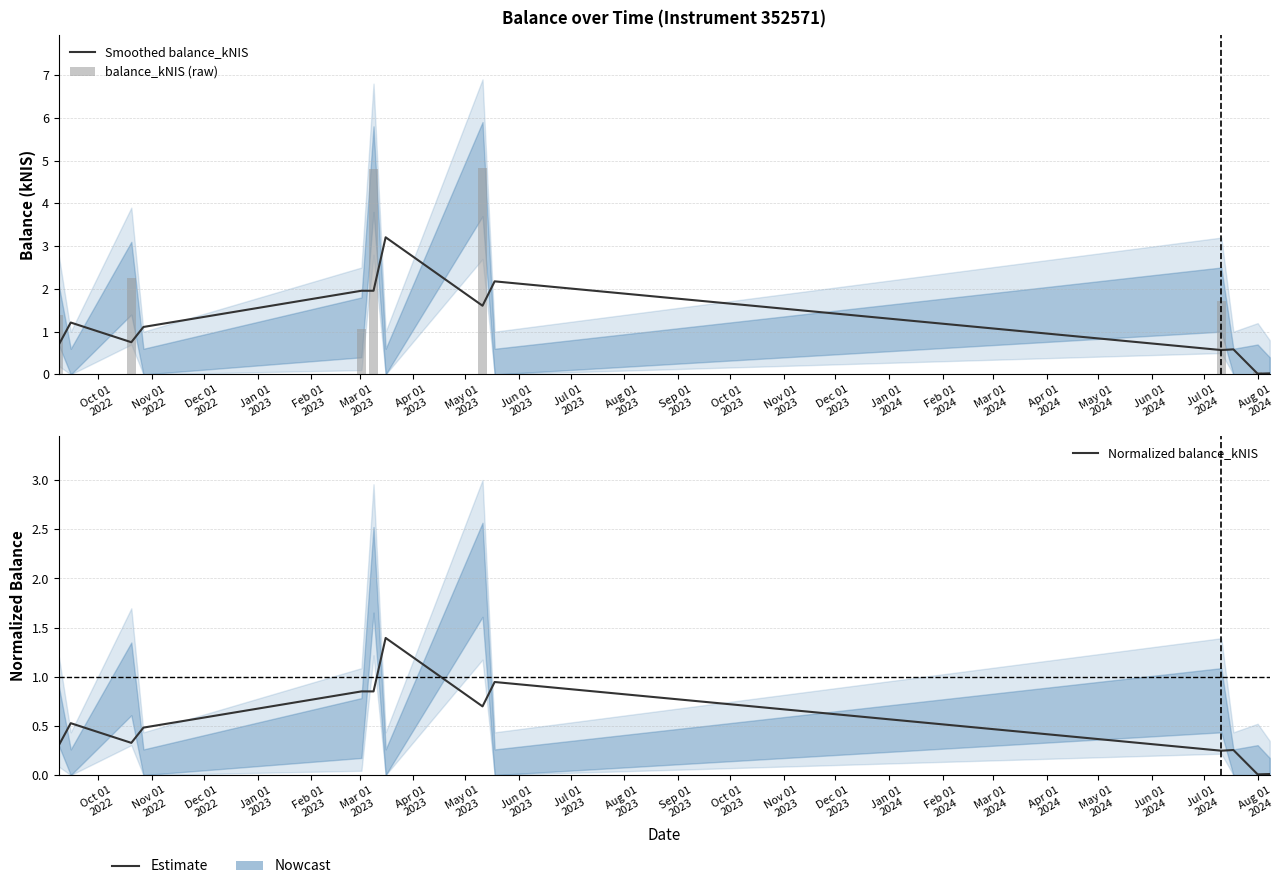

List the series in order of their peak value, highest first.

balance_kNIS (raw), Smoothed balance_kNIS, Normalized balance_kNIS